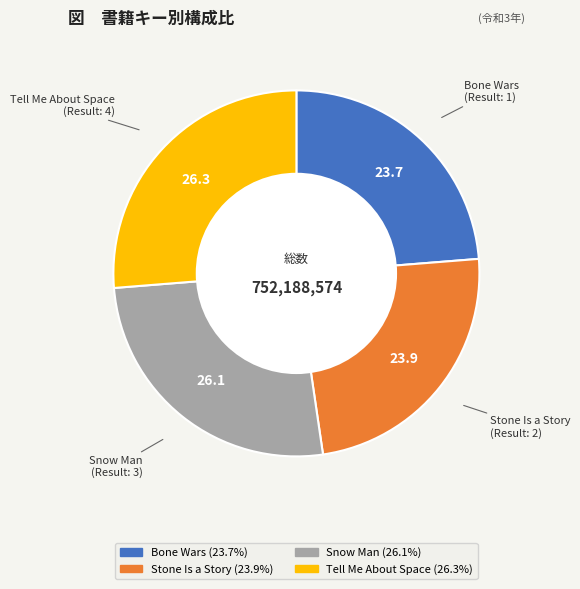

The Tell Me About Space slice represents 26% of the pie. True or false?

True